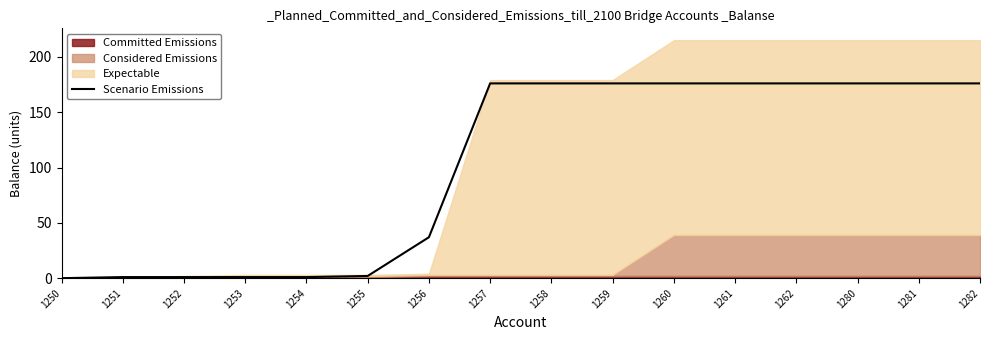

True or false: the data shows 86 at 1257.

False